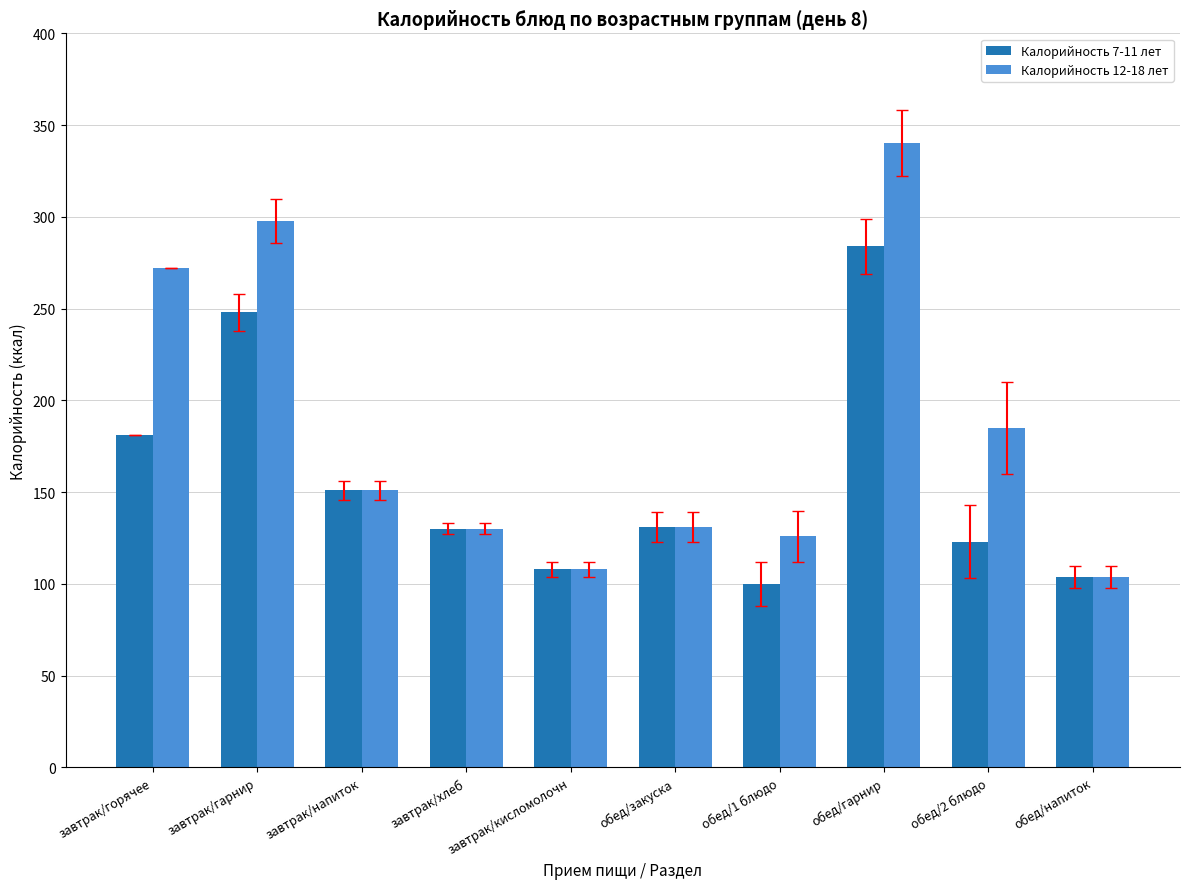

Is it true that Калорийность 7-11 лет equals 104 at обед/напиток?

True